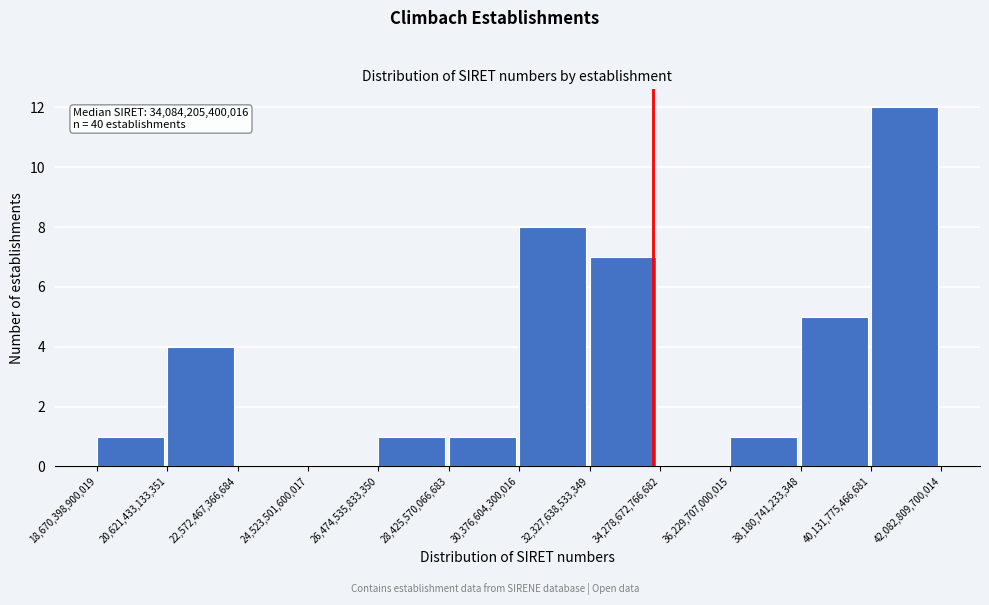

Over which range of the x-axis is the bar tallest?

40,131,775,466,681 to 42,082,809,700,014